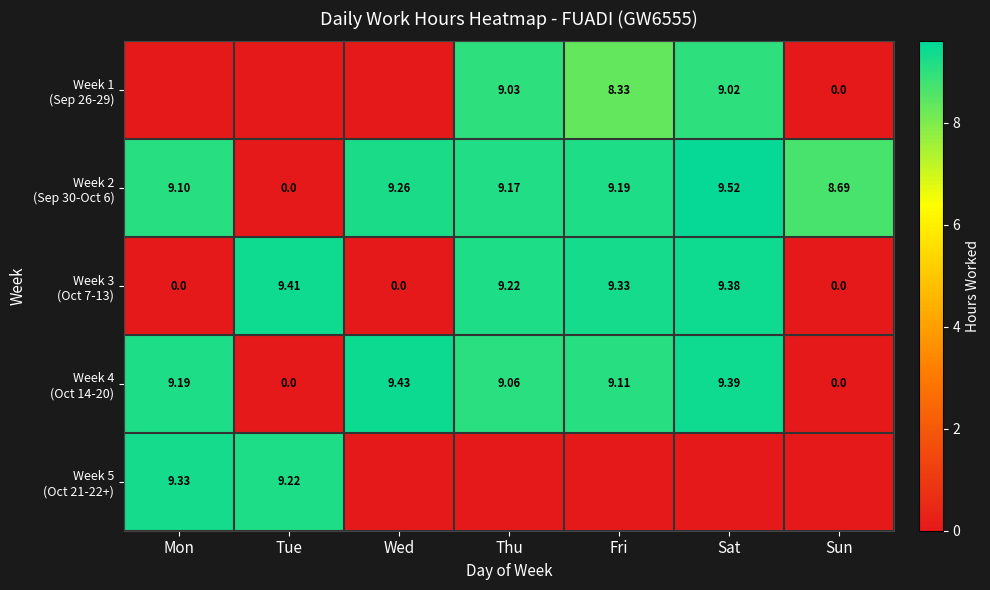

How many distinct data groups are displayed?

5